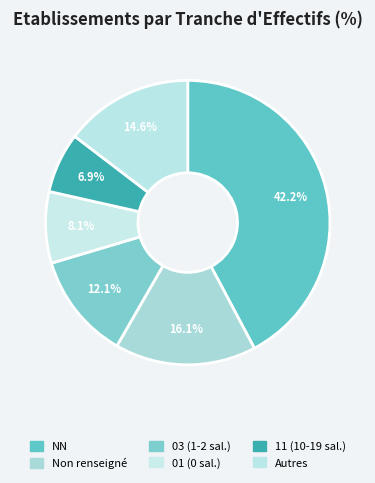

Count the number of slices in the pie.

6